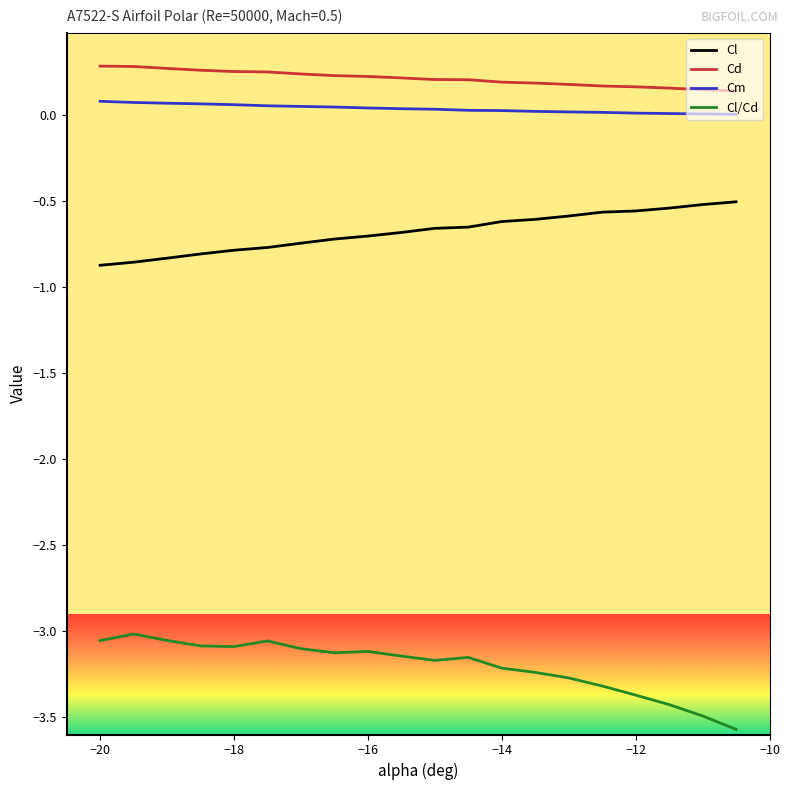

List the series in order of their peak value, lowest first.

Cl/Cd, Cl, Cm, Cd